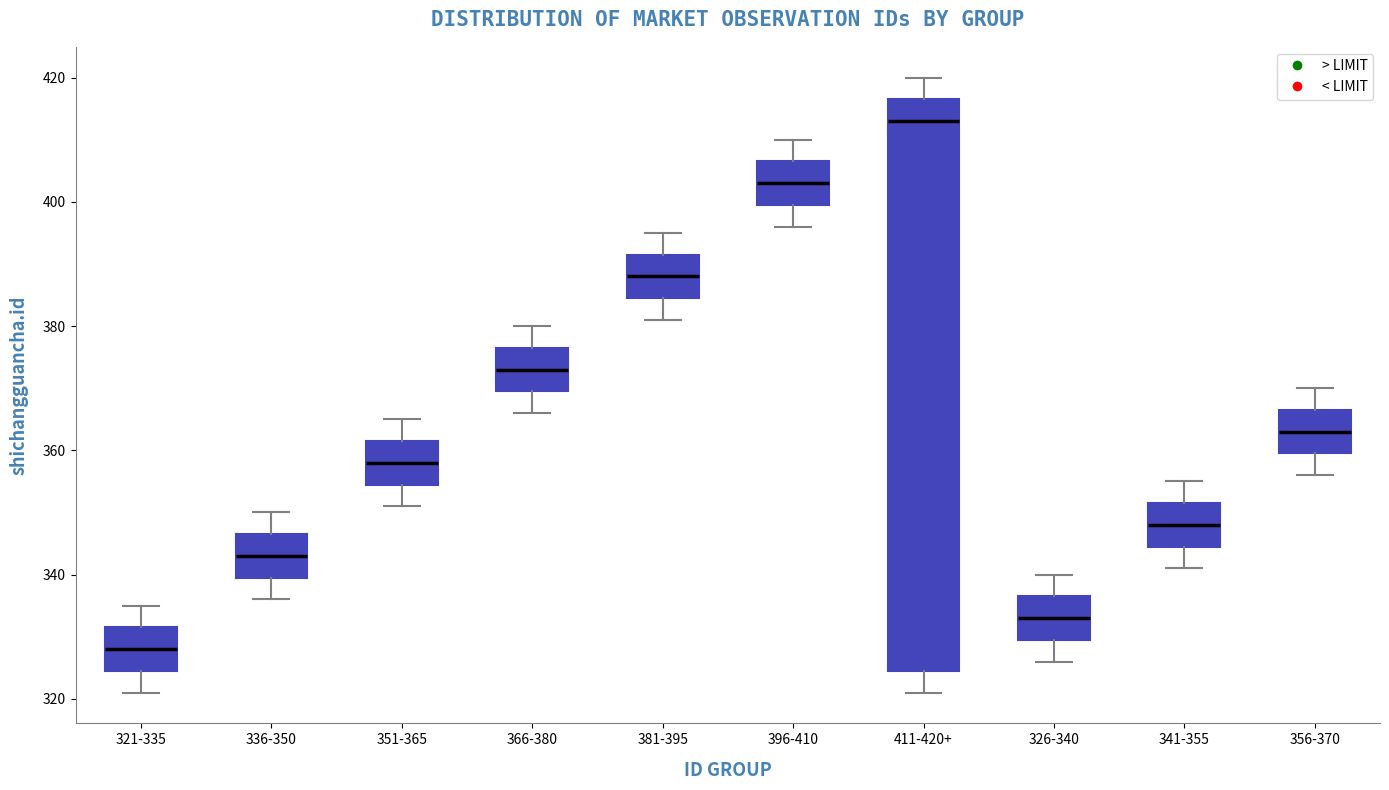

Which box has the highest median line?

411-420+